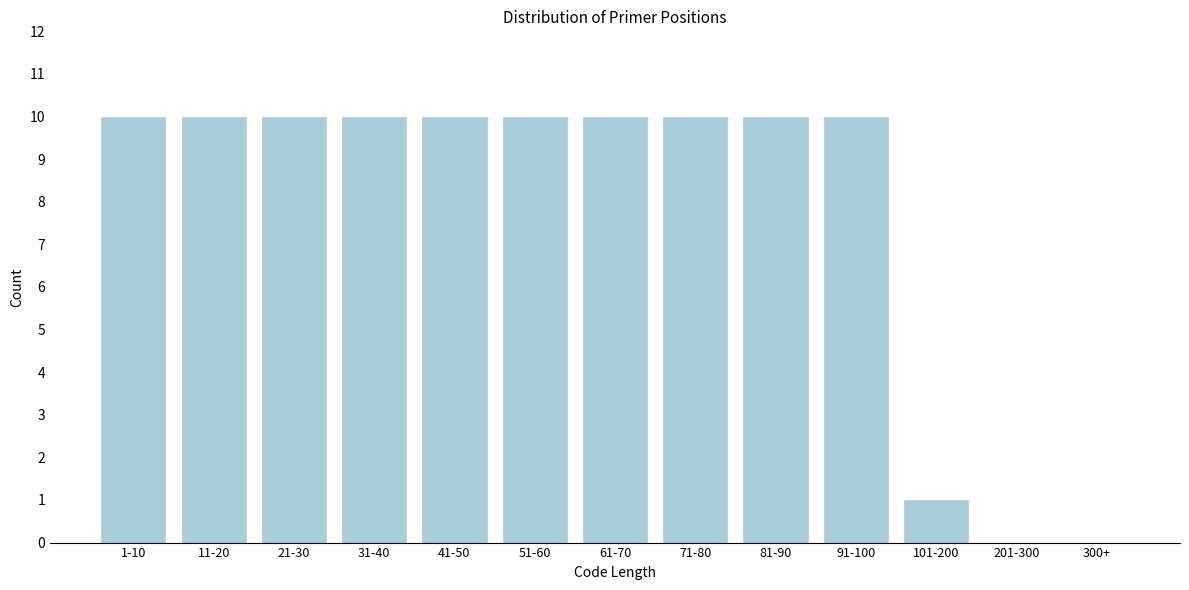

Reading left to right, what are all the values shown in this chart?

1-10=10	11-20=10	21-30=10	31-40=10	41-50=10	51-60=10	61-70=10	71-80=10	81-90=10	91-100=10	101-200=1	201-300=0	300+=0